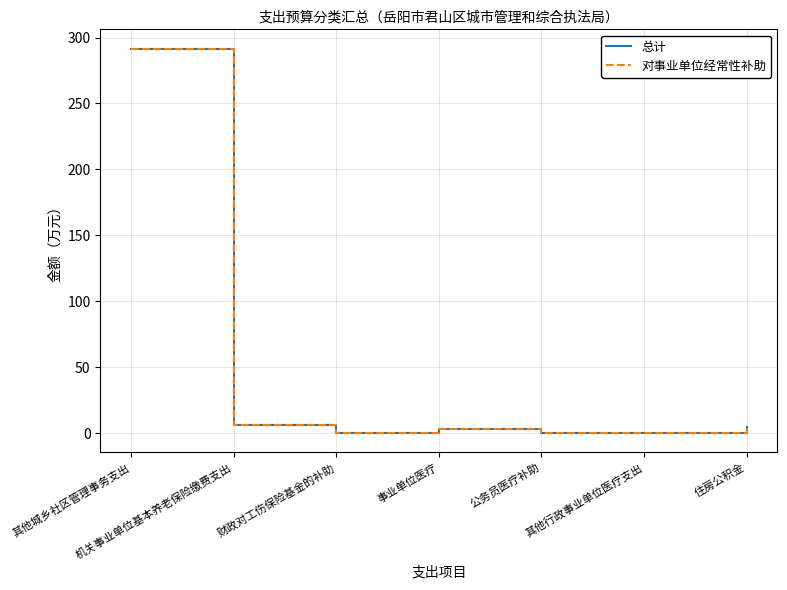

Does the chart display data point markers on the line(s)?

No